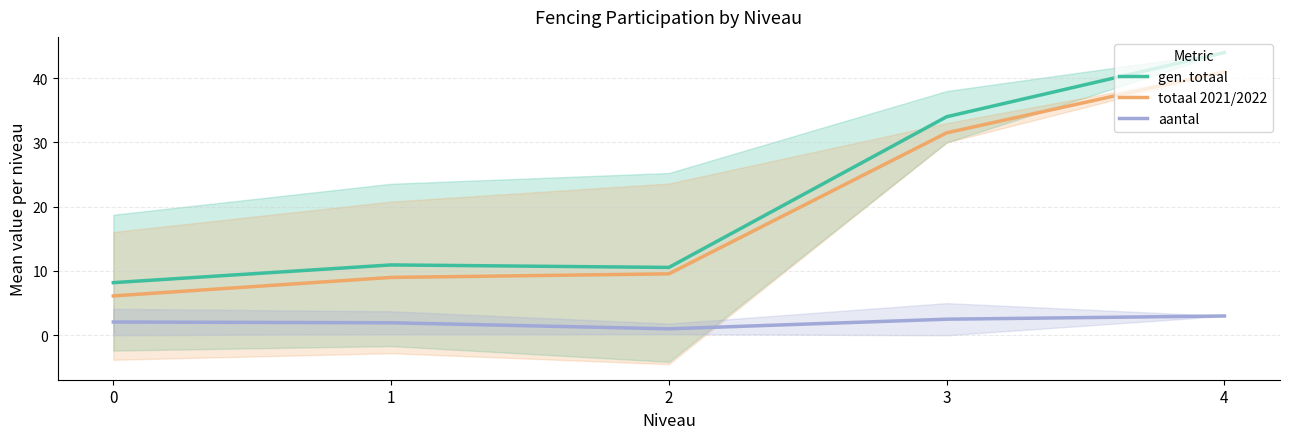

Does the chart display data point markers on the line(s)?

No